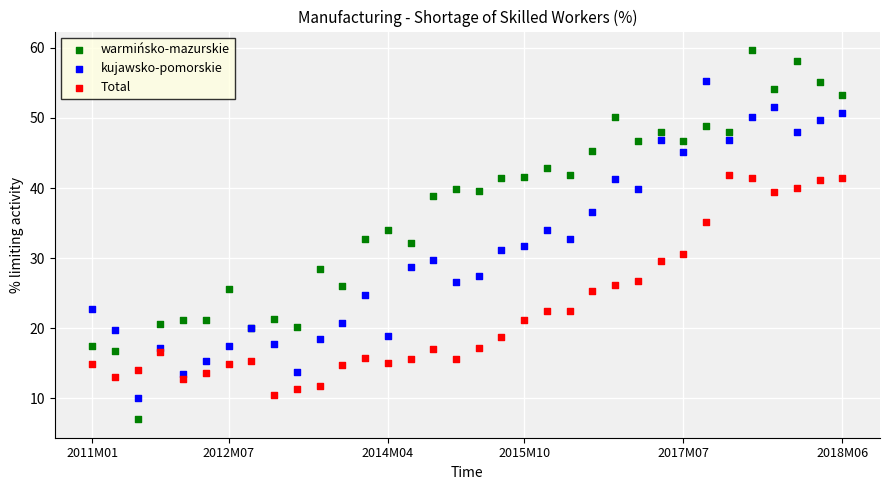

What are all the series names shown in the legend?

warmińsko-mazurskie, kujawsko-pomorskie, Total